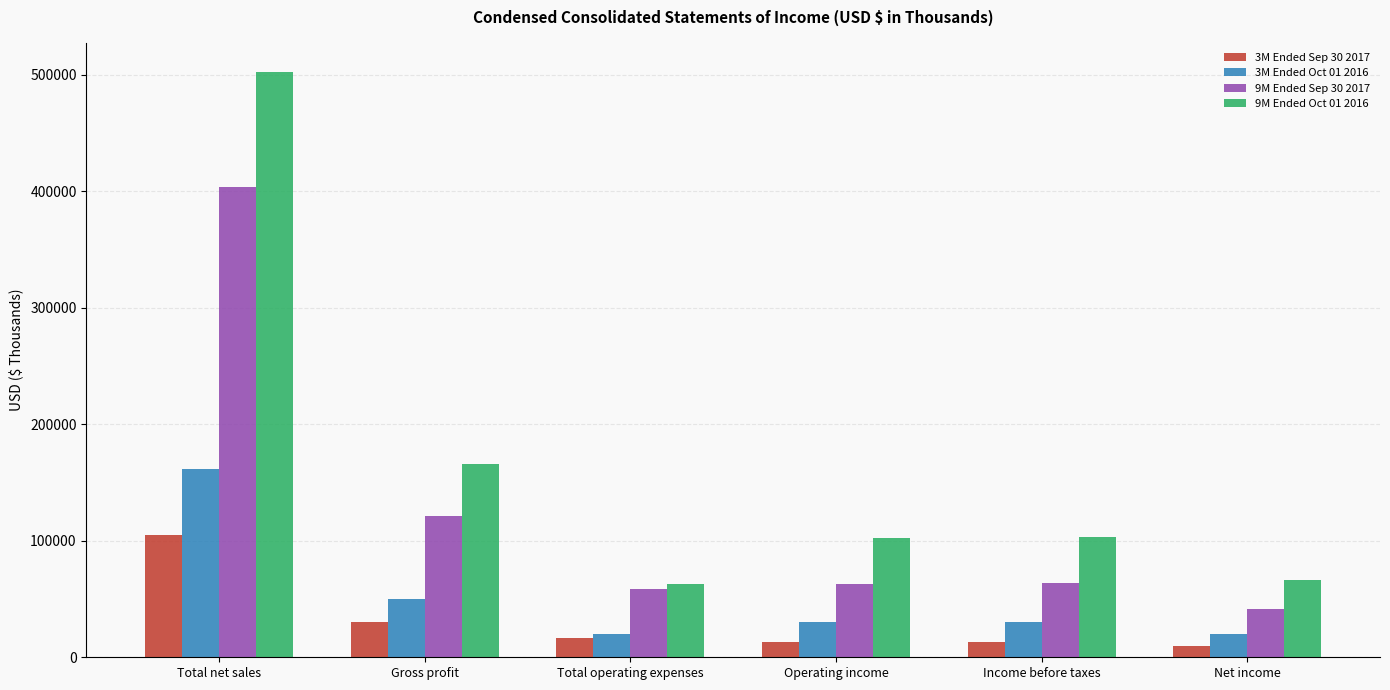

What are all the series names shown in the legend?

3M Ended Sep 30 2017, 3M Ended Oct 01 2016, 9M Ended Sep 30 2017, 9M Ended Oct 01 2016